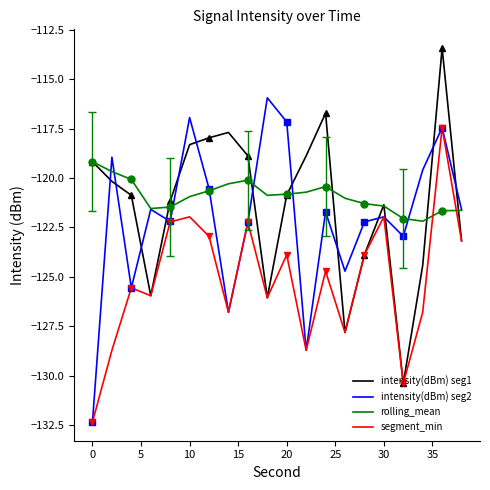

Is this an area chart (filled region under the line)?

No